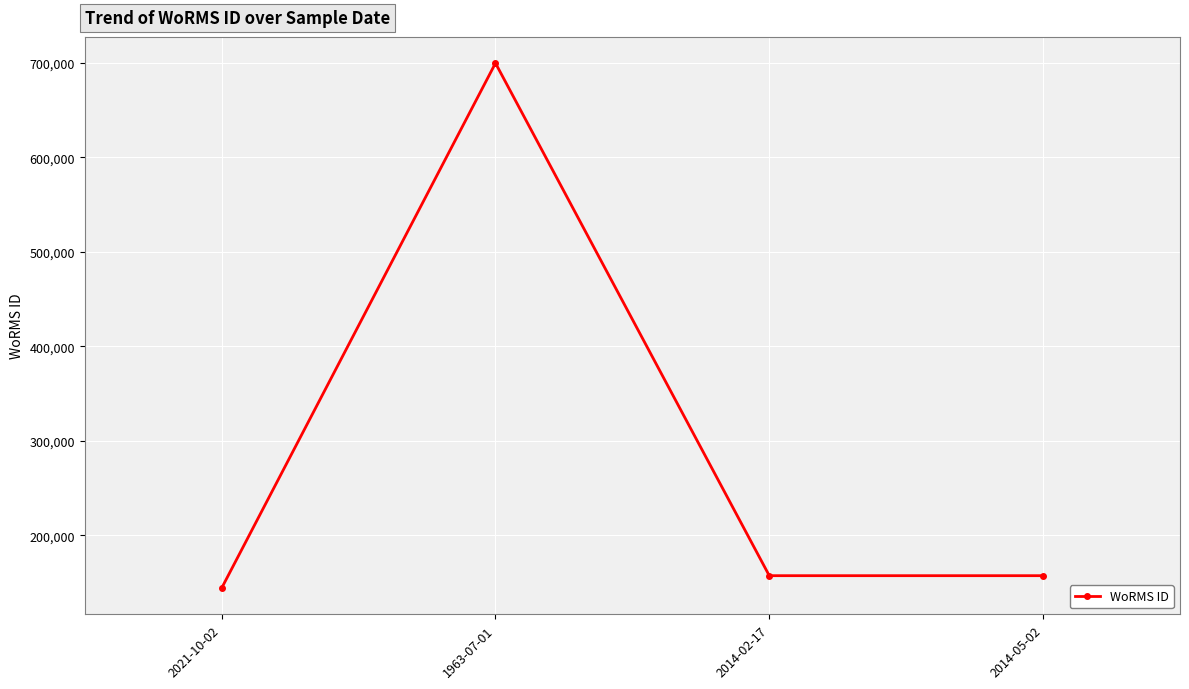

What is the approximate value at 2014-05-02?

157188